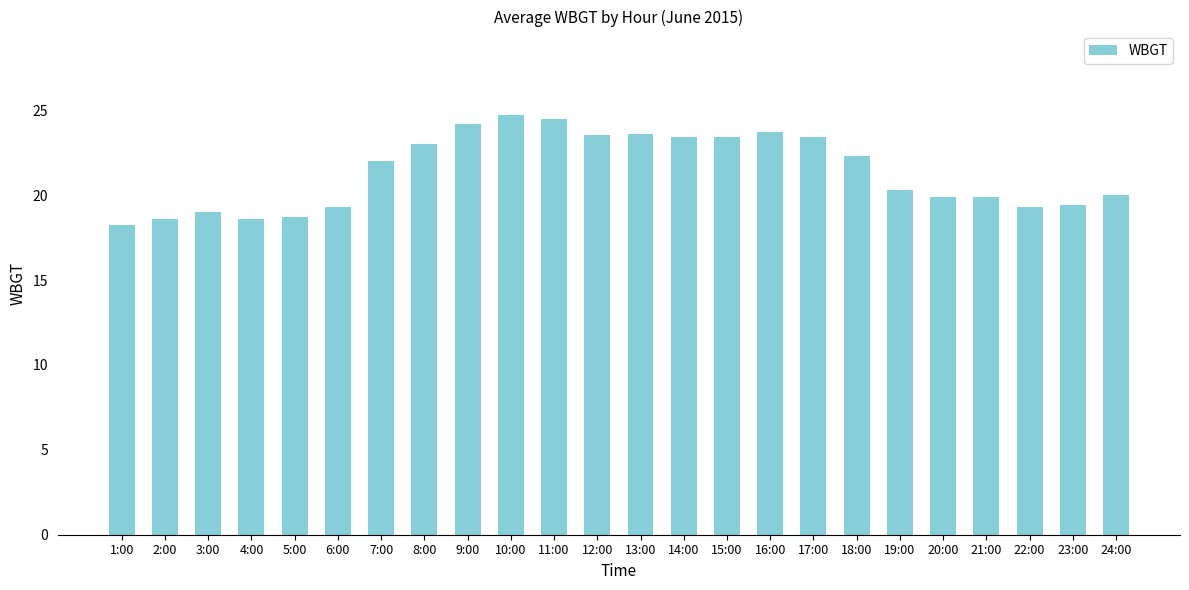

Between 4:00 and 13:00, which is larger?

13:00